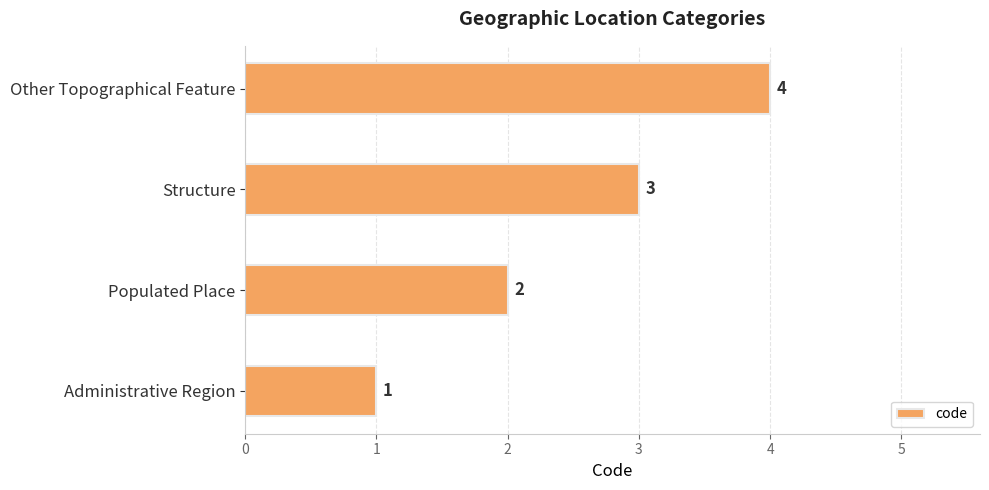

The value at Structure is 3. True or false?

True